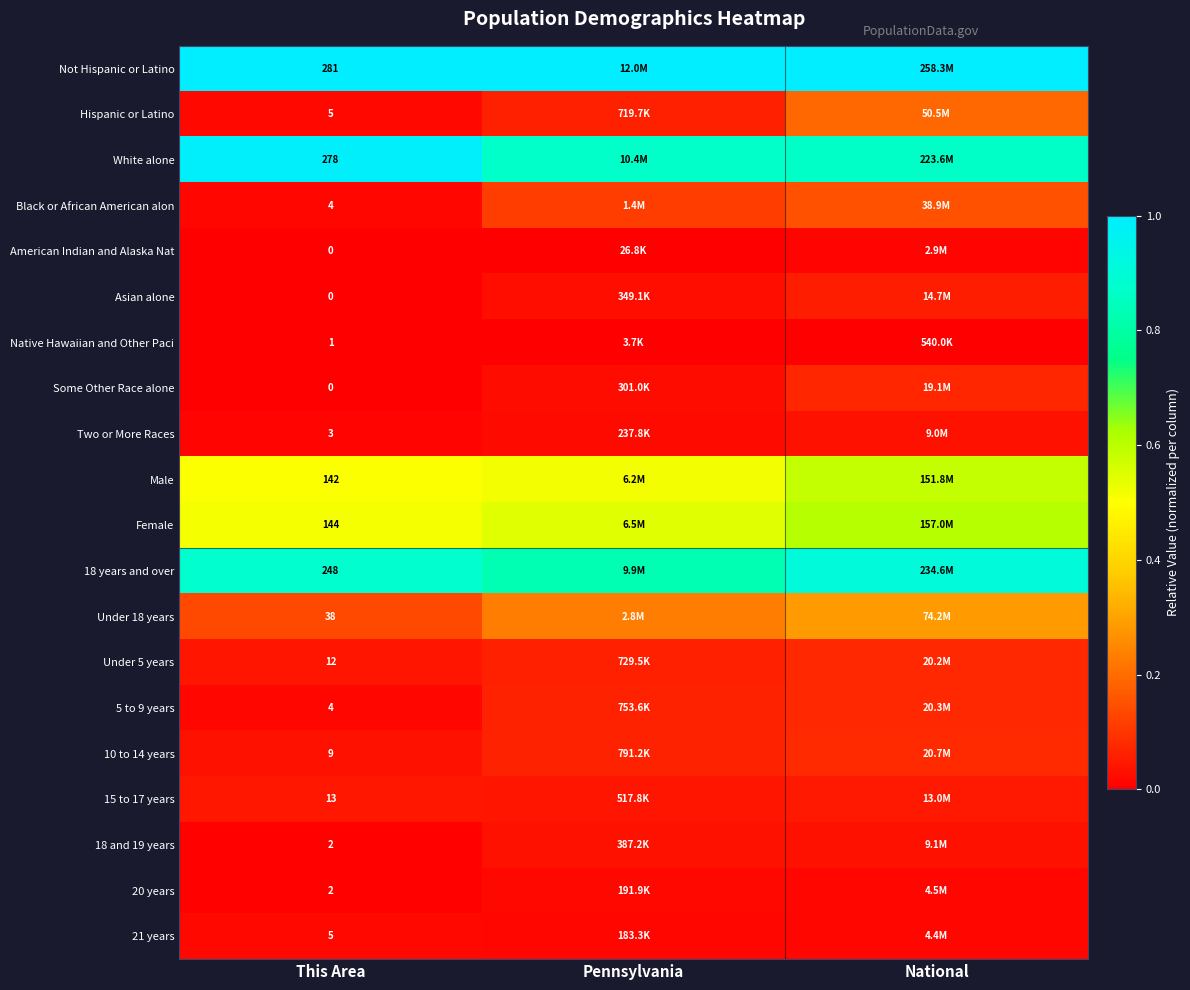

Between National and Pennsylvania, which is larger?

National